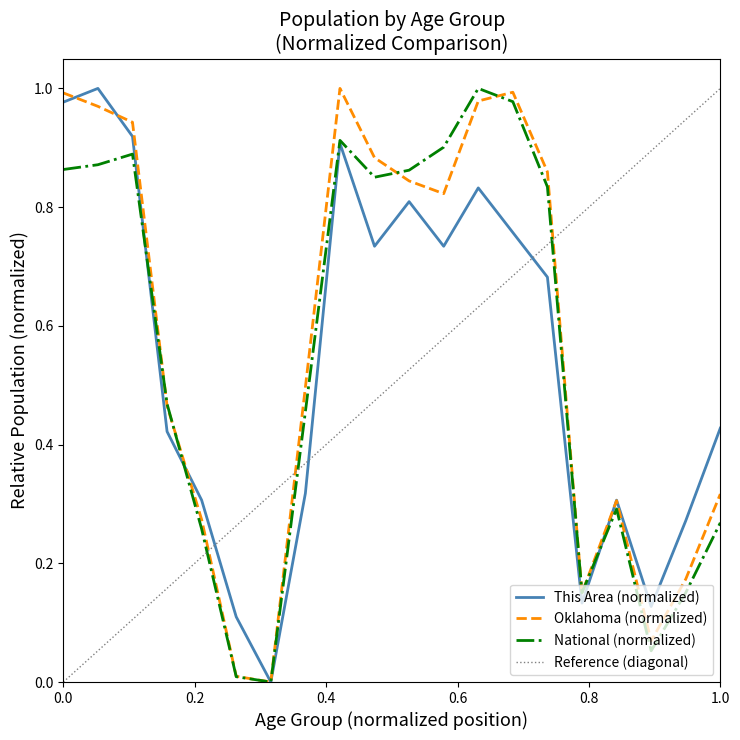

What position from the right is 0.0?

20